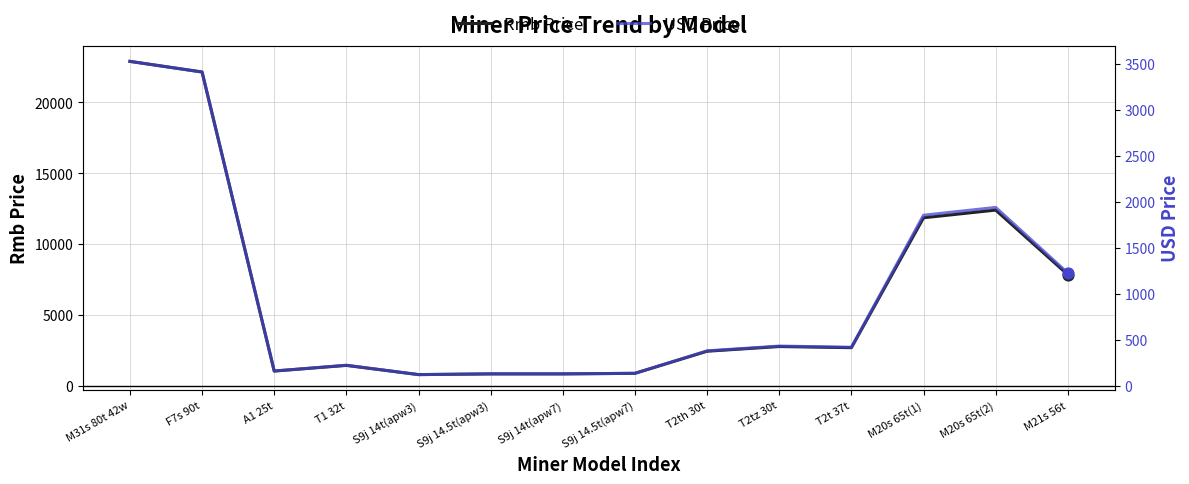

Which series reaches the maximum Y coordinate?

Rmb Price